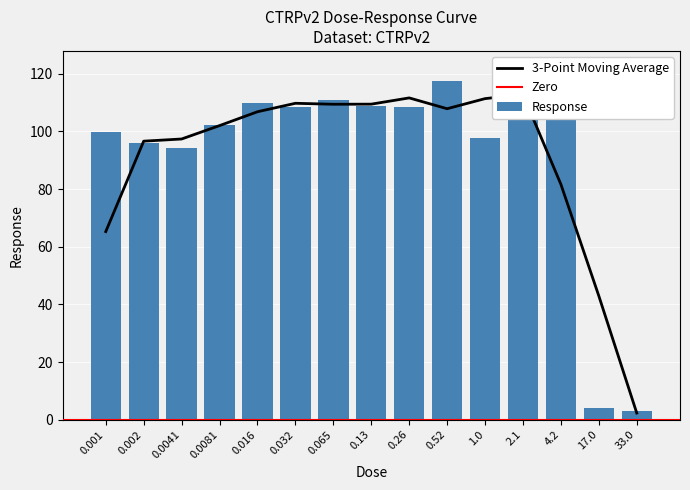

List the labels in order of value, largest first.

4.2, 2.1, 0.52, 0.065, 0.016, 0.13, 0.26, 0.032, 0.0081, 0.001, 1.0, 0.002, 0.0041, 17.0, 33.0